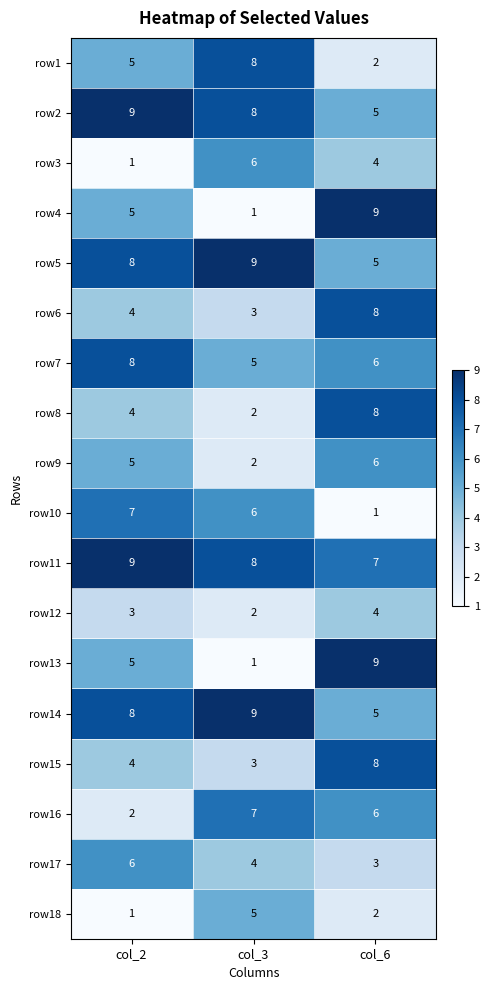

What is the difference between the highest and lowest values at col_2?

8